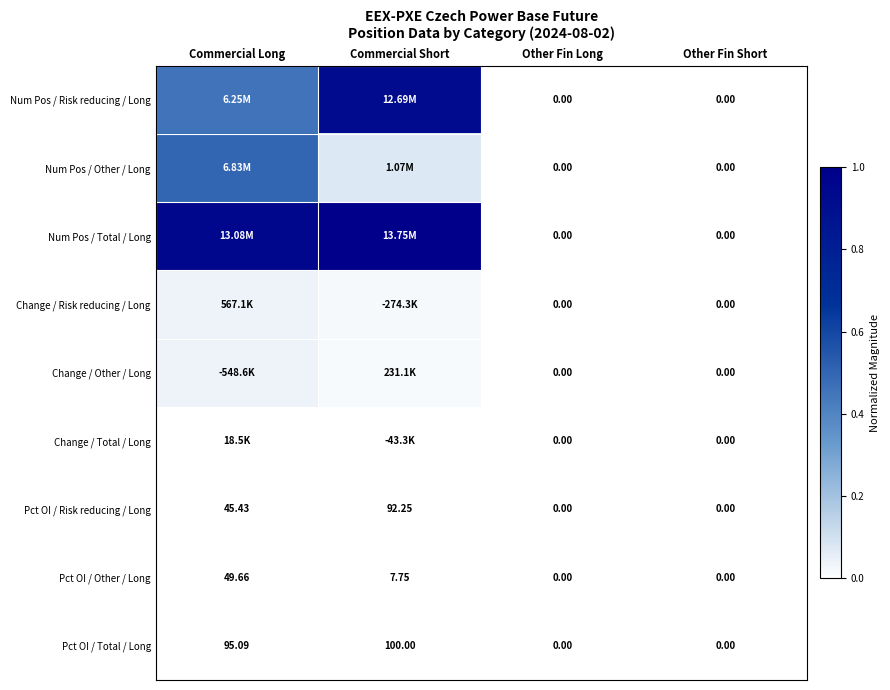

Where is Pct OI / Other / Long nearest to the value 24?

Commercial Short